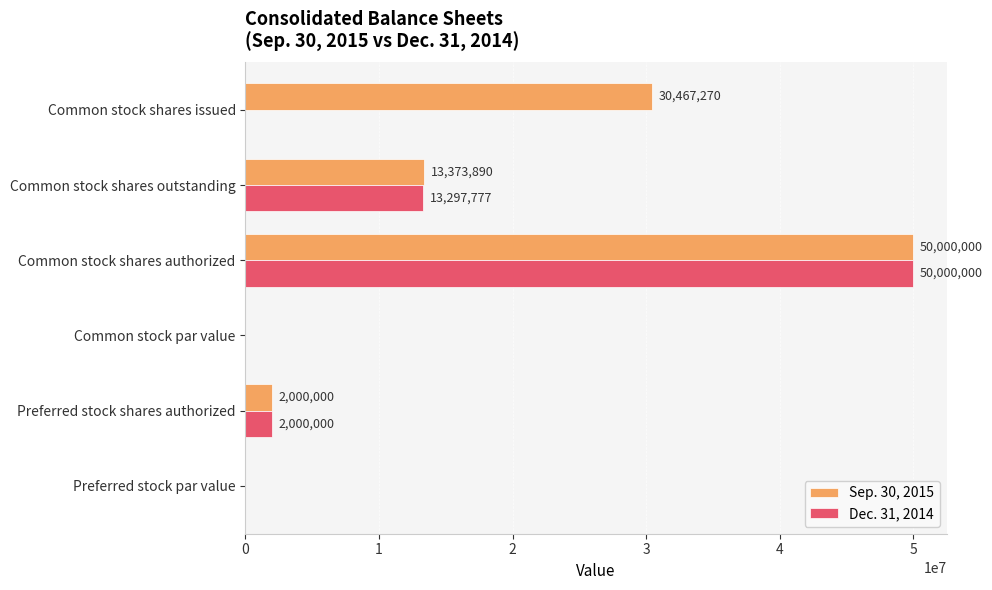

Which series has the largest total across all categories?

Sep. 30, 2015